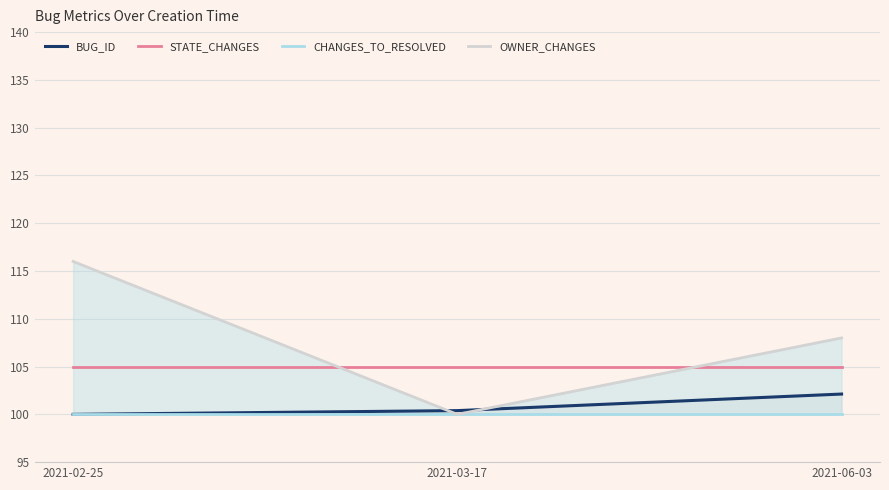

Is the value of STATE_CHANGES at 2021-03-17 greater than the value of OWNER_CHANGES at 2021-03-17?

Yes